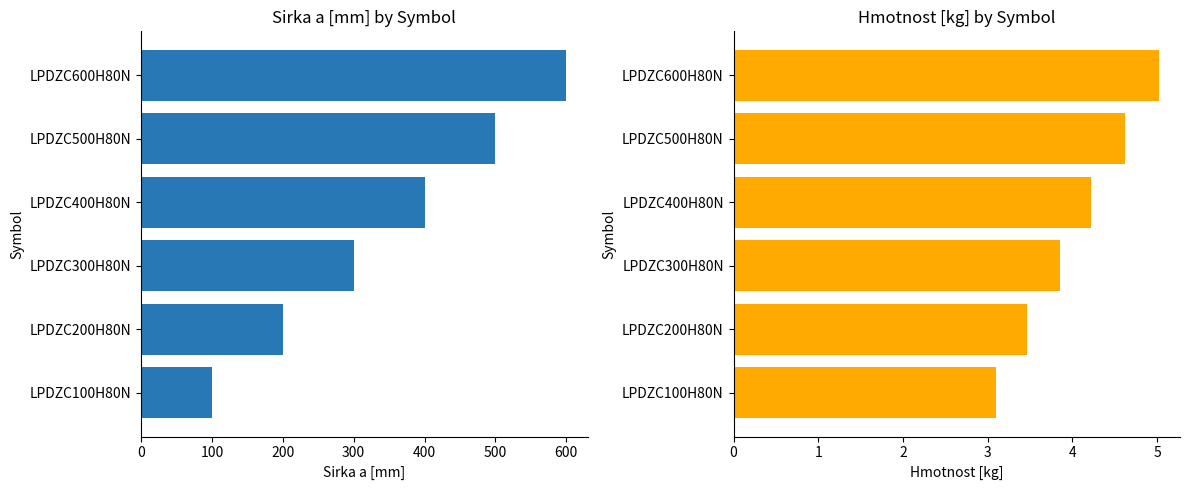

What is the value of the Hmotnost [kg] bar at the 3rd from the left?

3.9